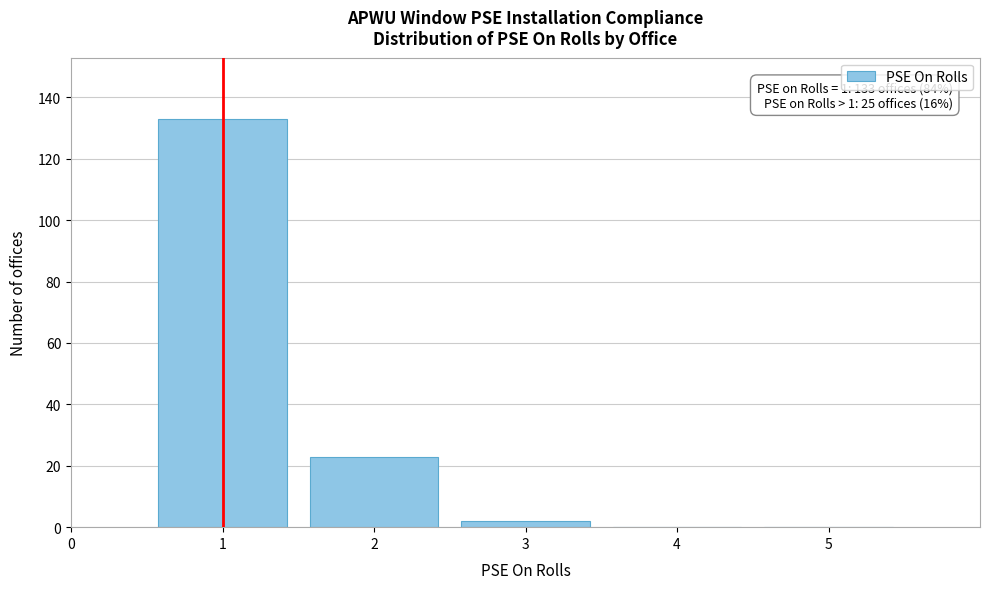

Over which range of the x-axis is the bar tallest?

0.5 to 1.5